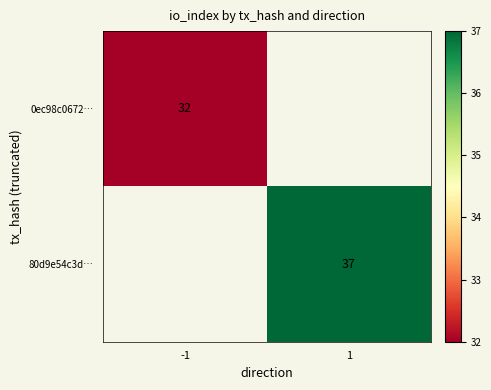

True or false: 80d9e54c3d… has a value of 64.7 at 1.

False